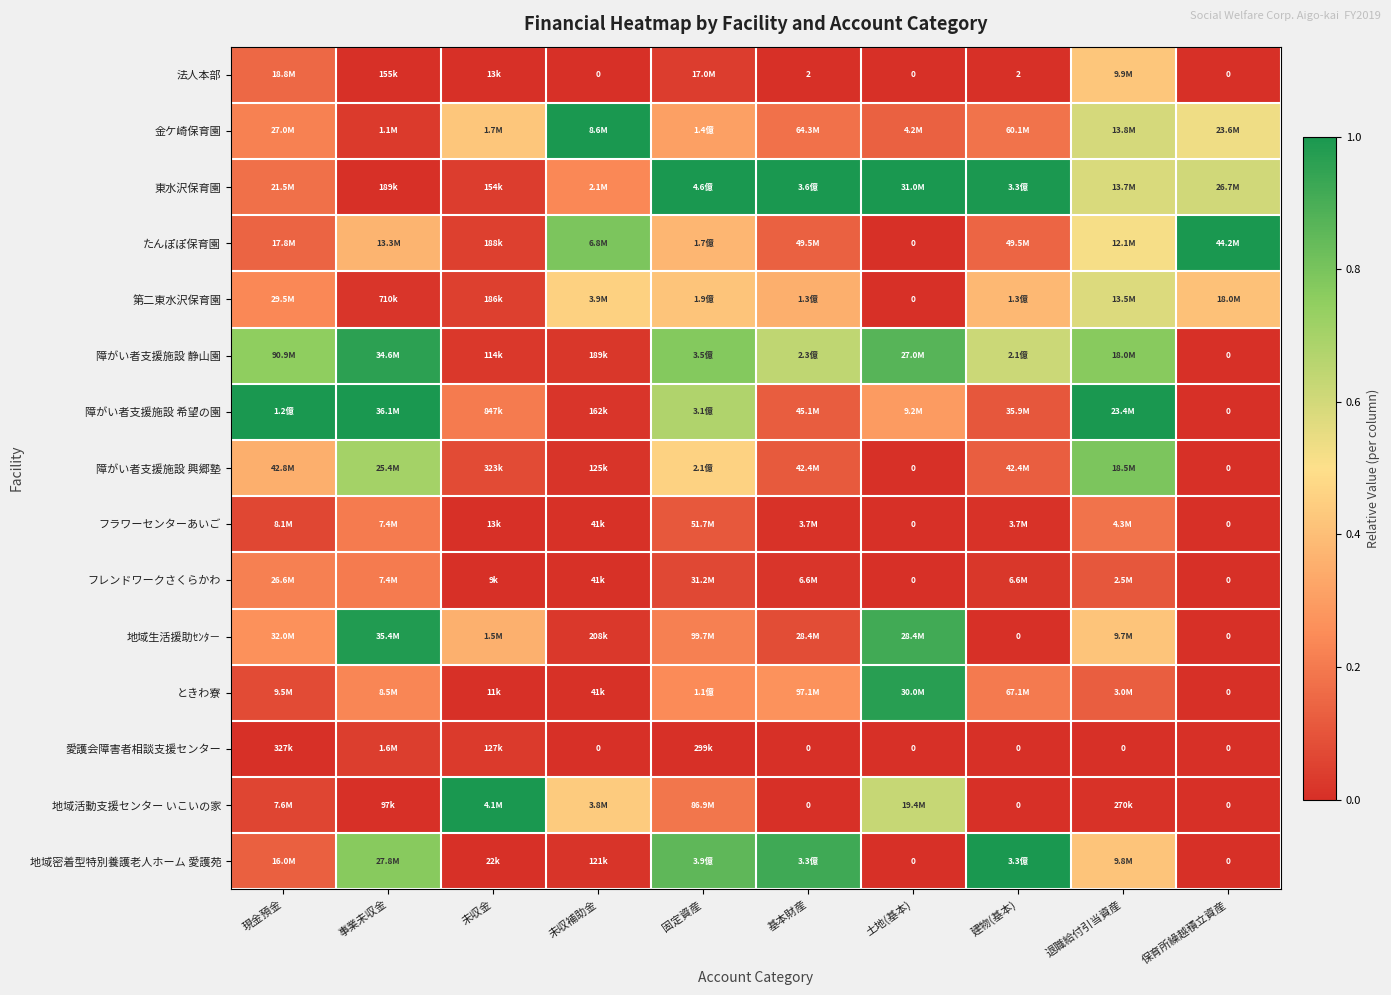

What is the sum of the たんぽぽ保育園 values at 現金預金 and 事業未収金?

0.5